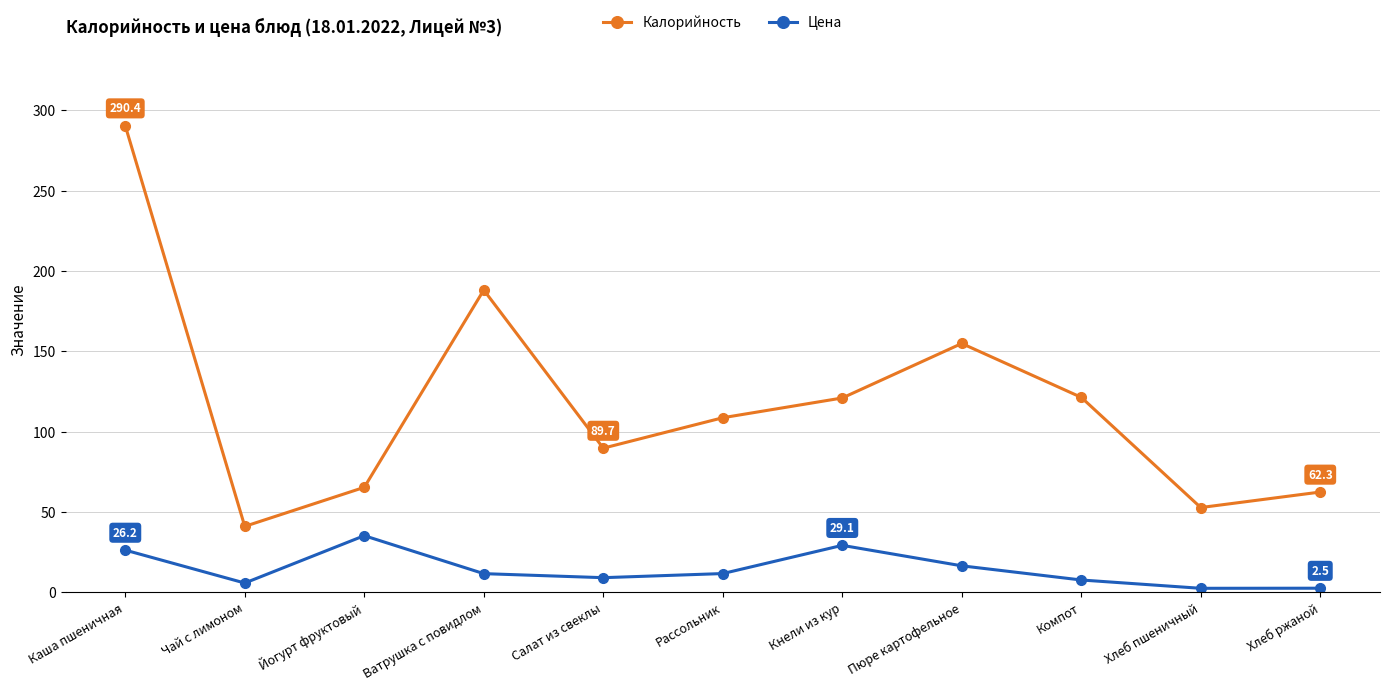

What is the label of the 7th point from the right?

Салат из свеклы